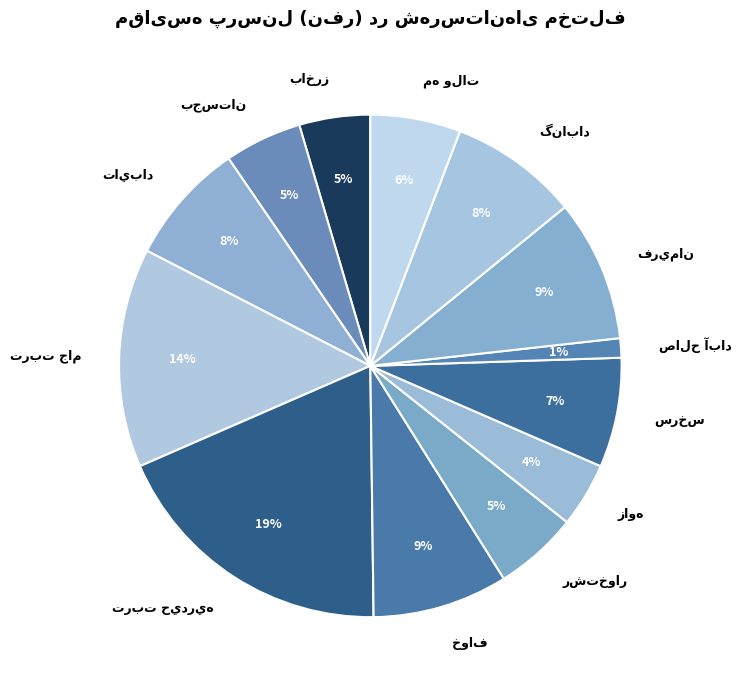

Does any single category account for the majority?

No